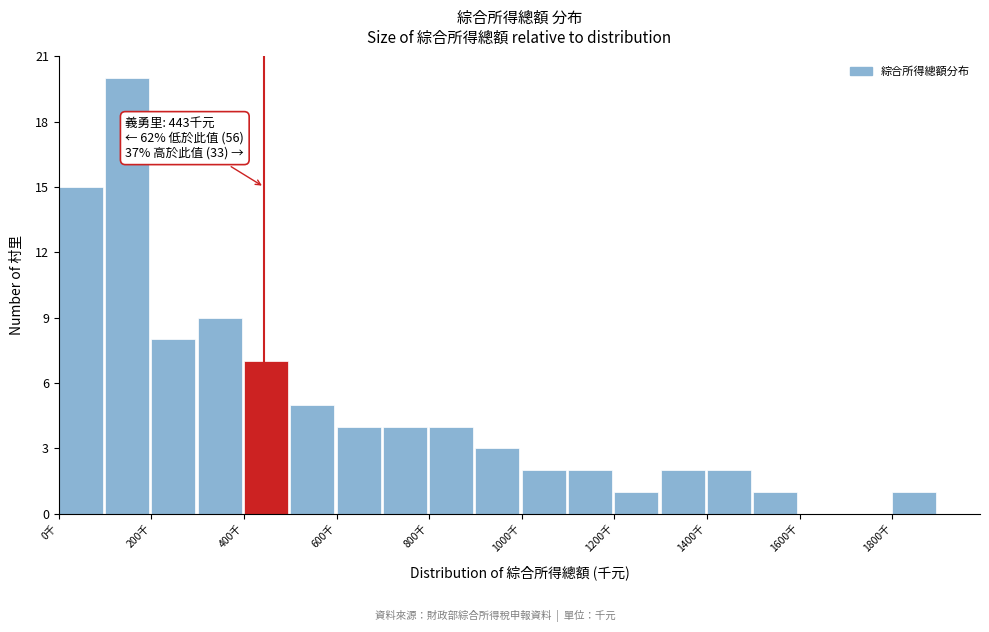

Over which range of the x-axis is the bar tallest?

100 to 200